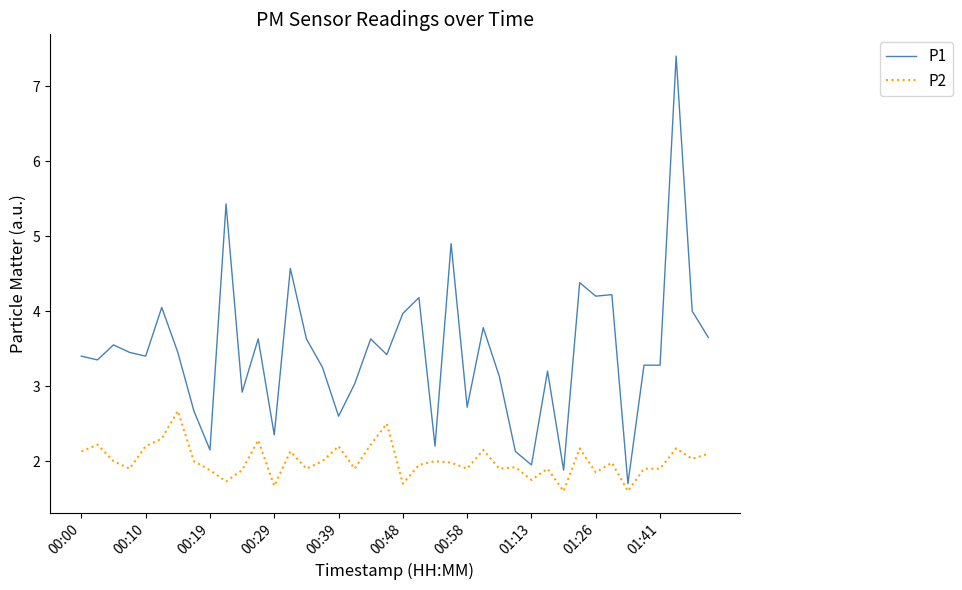

Rank the series by their maximum value, from highest to lowest.

P1, P2